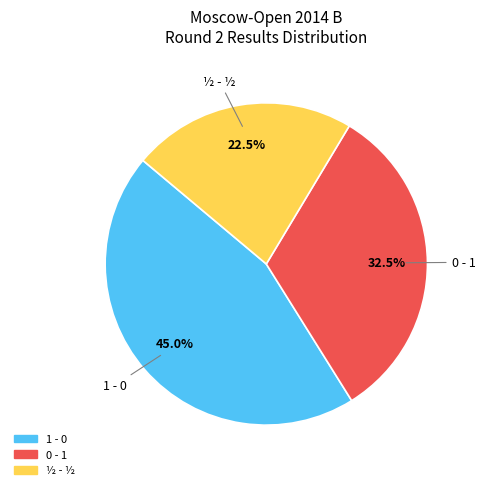

How many segments does this pie chart have?

3